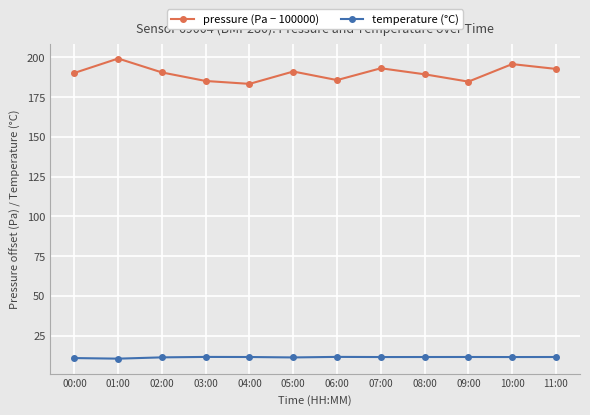

What position from the right is 00:00?

12